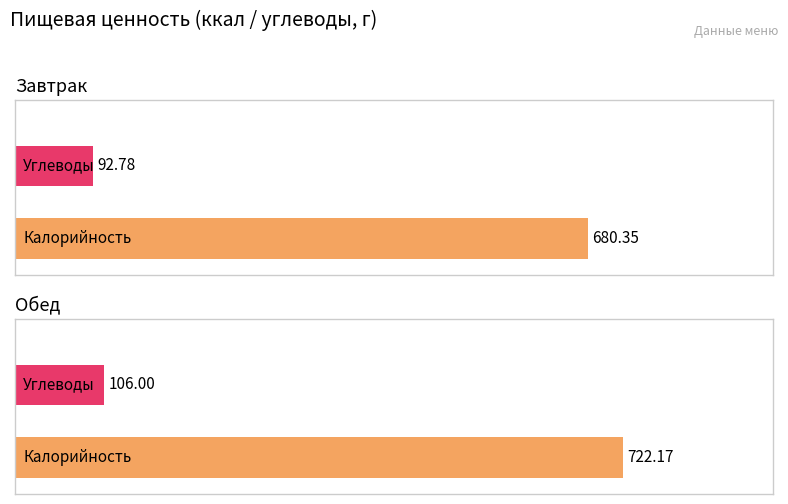

What is the approximate value of Углеводы at Обед?

106.0